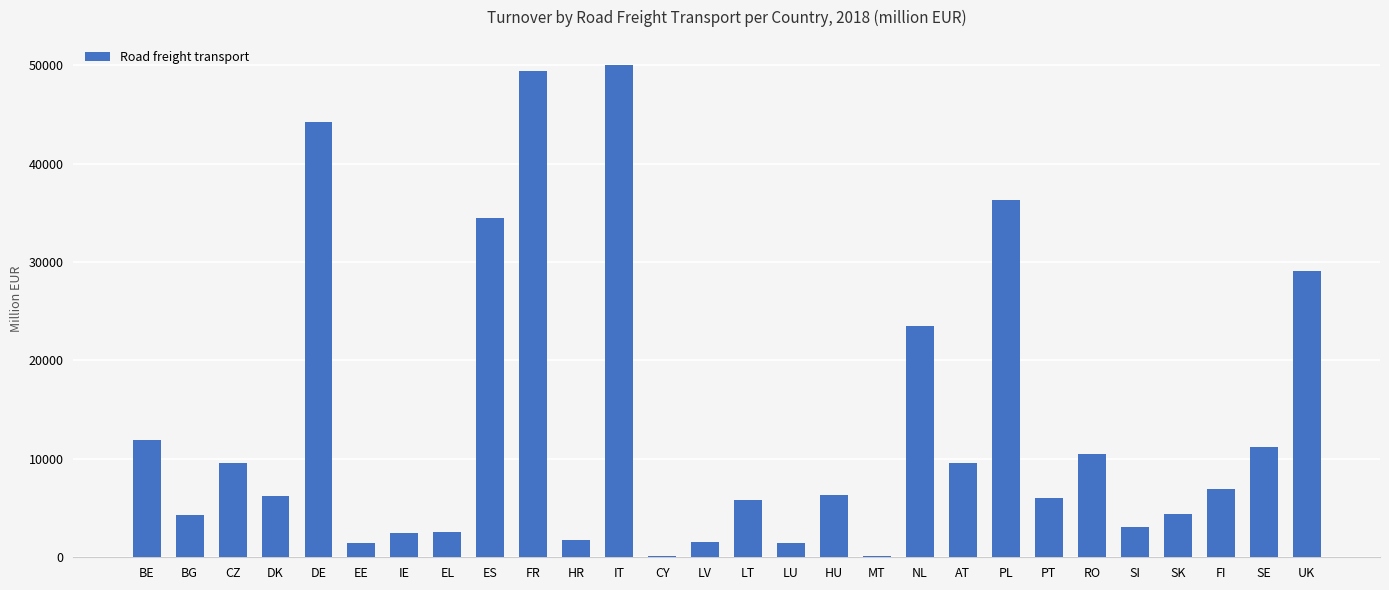

Is it true that the value at FI is 6925.0?

True